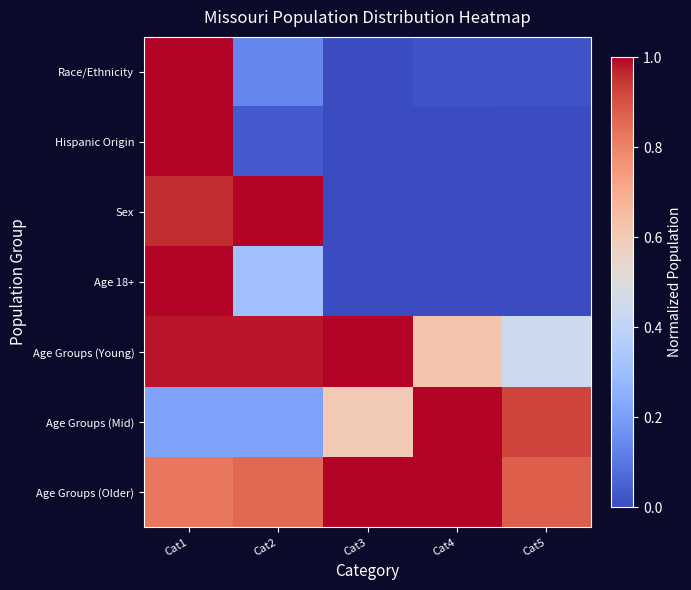

Which series has the largest total across all categories?

Age Groups (Older)